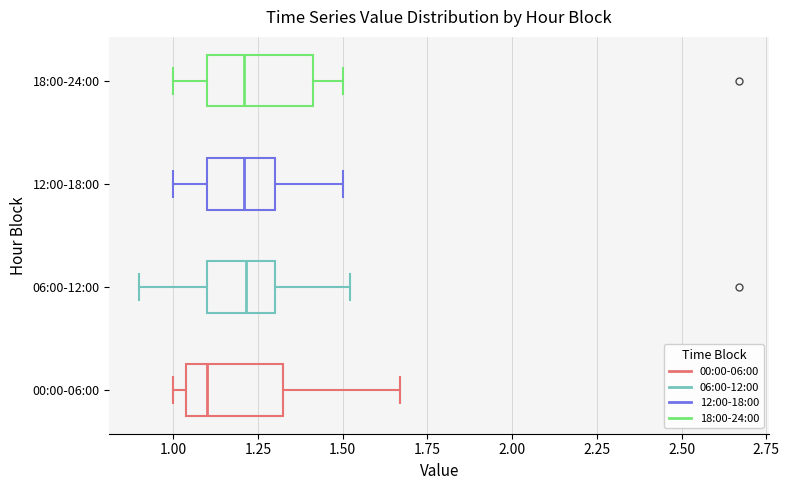

Where does the left whisker of the box for 18:00-24:00 end on the x-axis? The values are not printed on the chart, so give them approximately, as read against the axis.

1.00